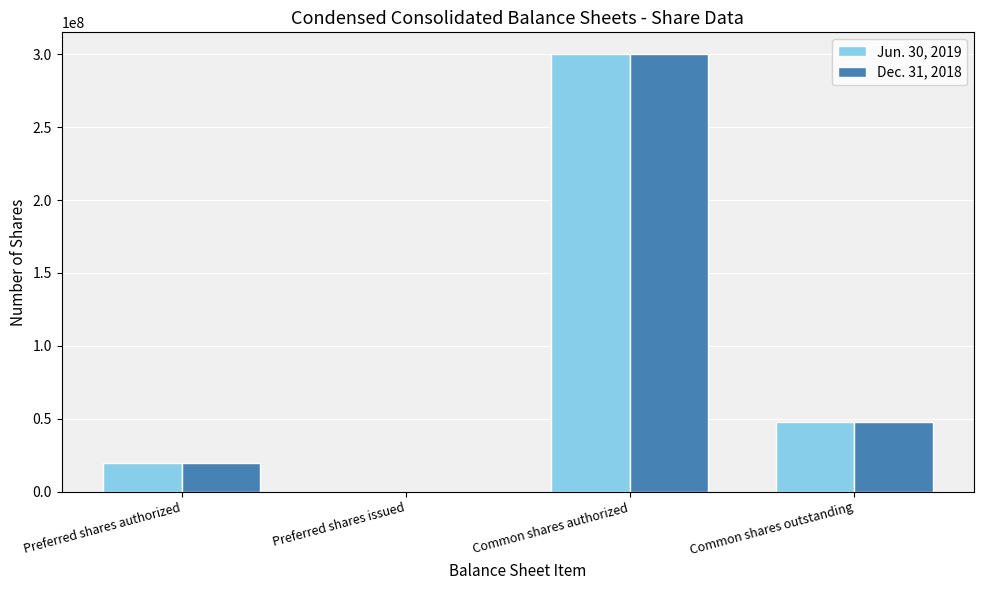

Is the value of Dec. 31, 2018 at Common shares authorized greater than the value of Jun. 30, 2019 at Preferred shares issued?

Yes